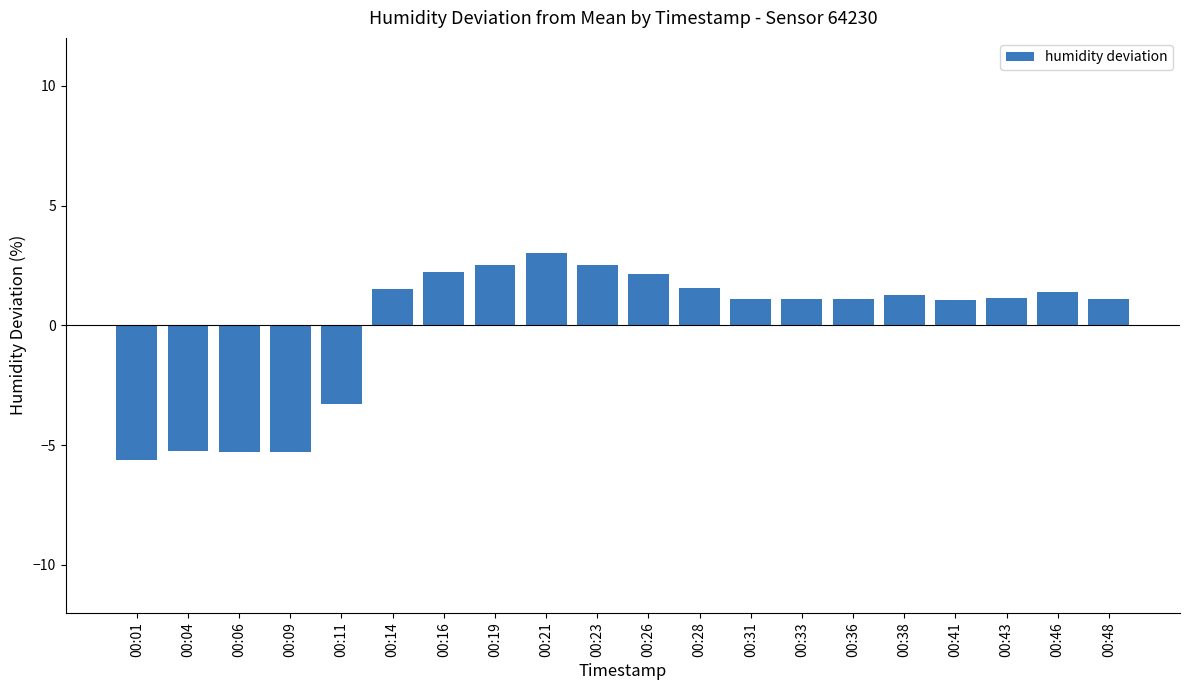

What is the value of the 19th bar from the left?

1.4